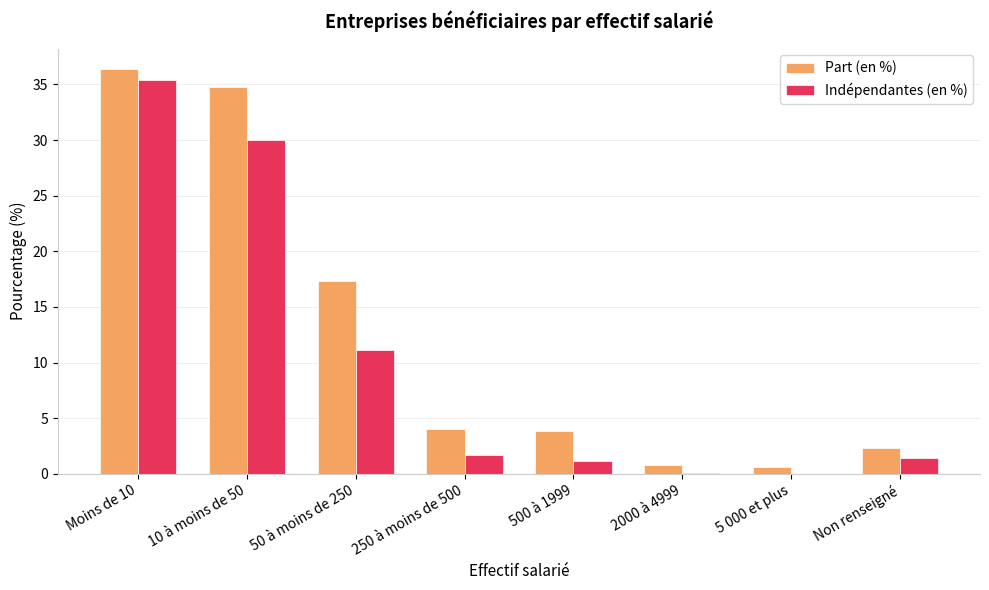

Between Moins de 10 and 50 à moins de 250, which series saw the biggest shift?

Indépendantes (en %)